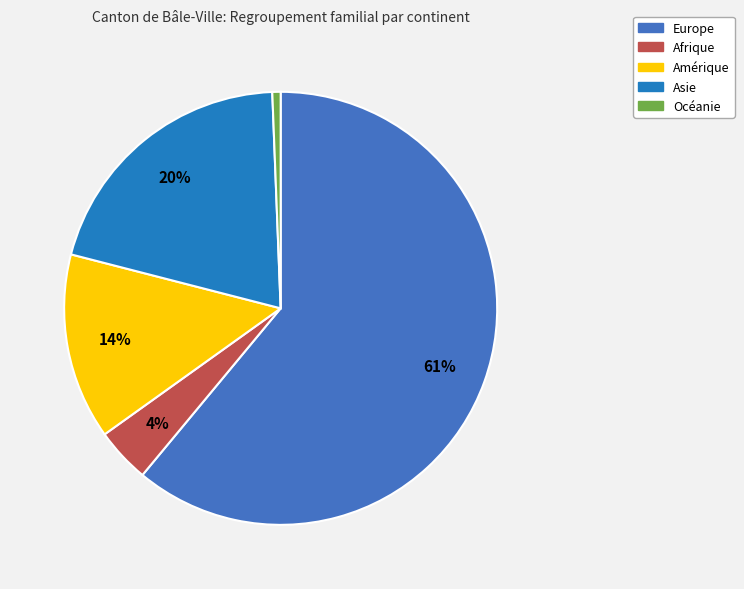

To the nearest percent, what is the difference between the largest and smallest slice percentages?

60%